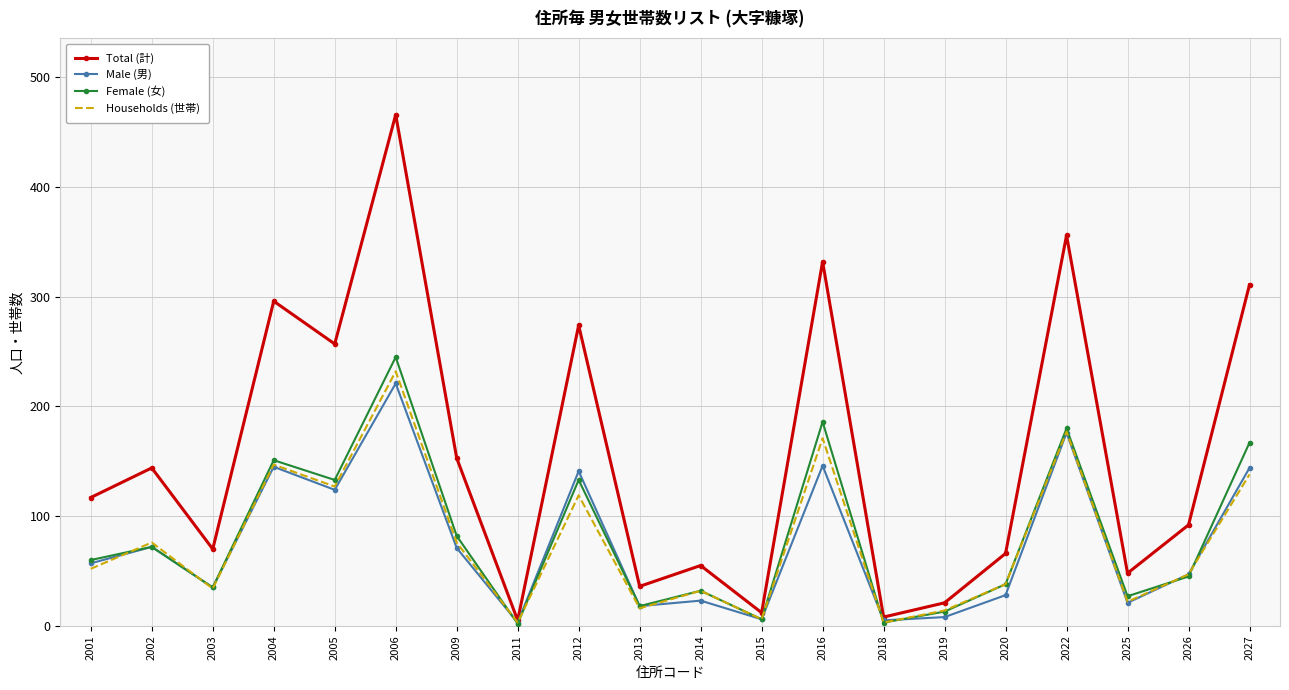

Between 2002 and 2016, which series saw the biggest shift?

Total (計)